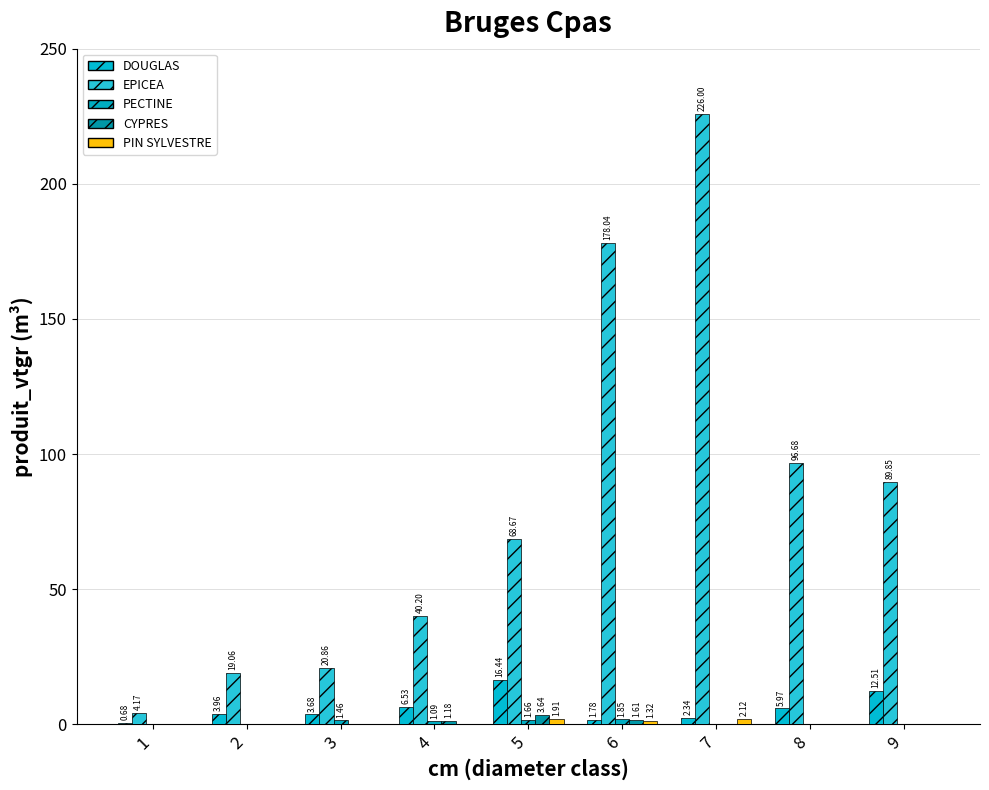

How many series are shown in this chart?

5